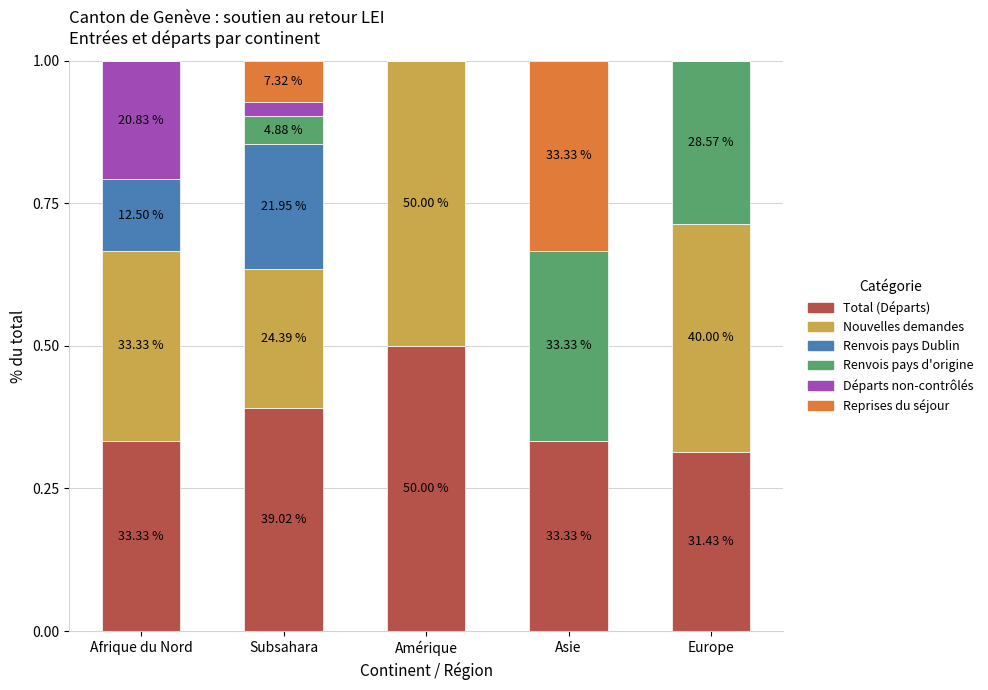

Is it true that Total (Départs) equals 0.2 at Europe?

False